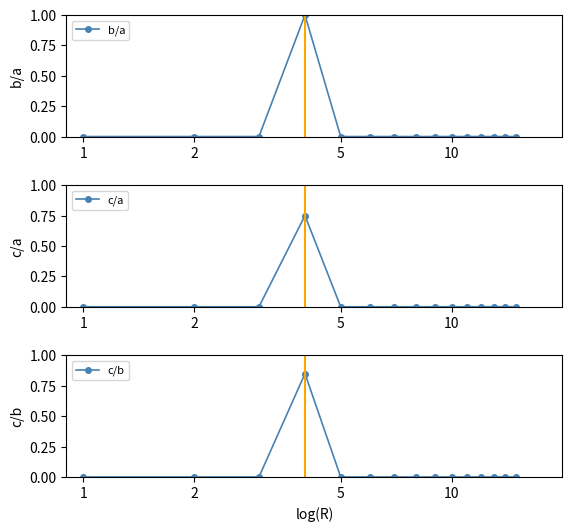

True or false: c/b has more than 2 points higher than both neighbors.

False